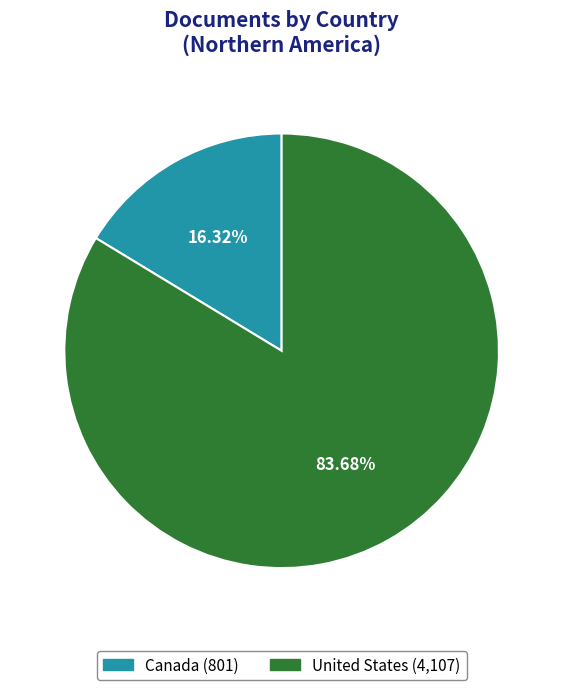

How much of the chart is everything except Canada?

83.7%